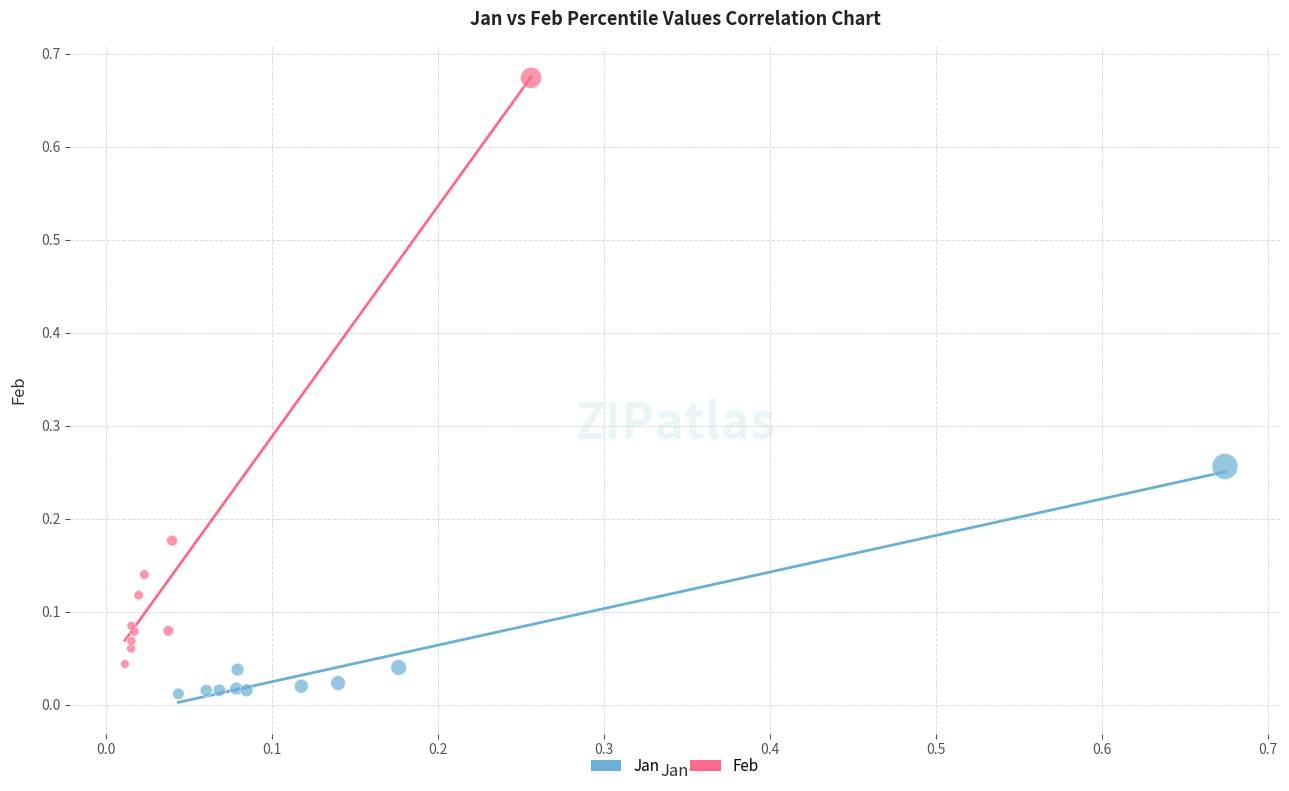

Which series contains the highest Y value?

Feb